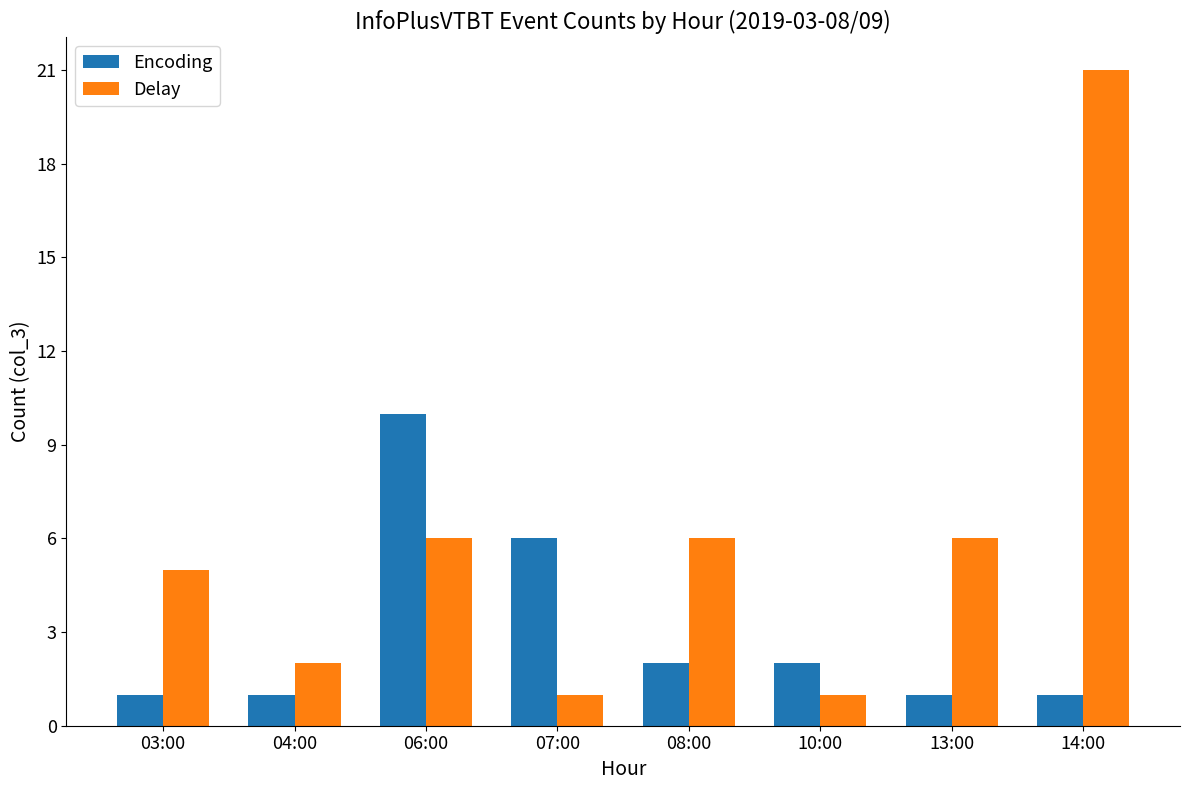

Which series has the widest spread of values?

Delay